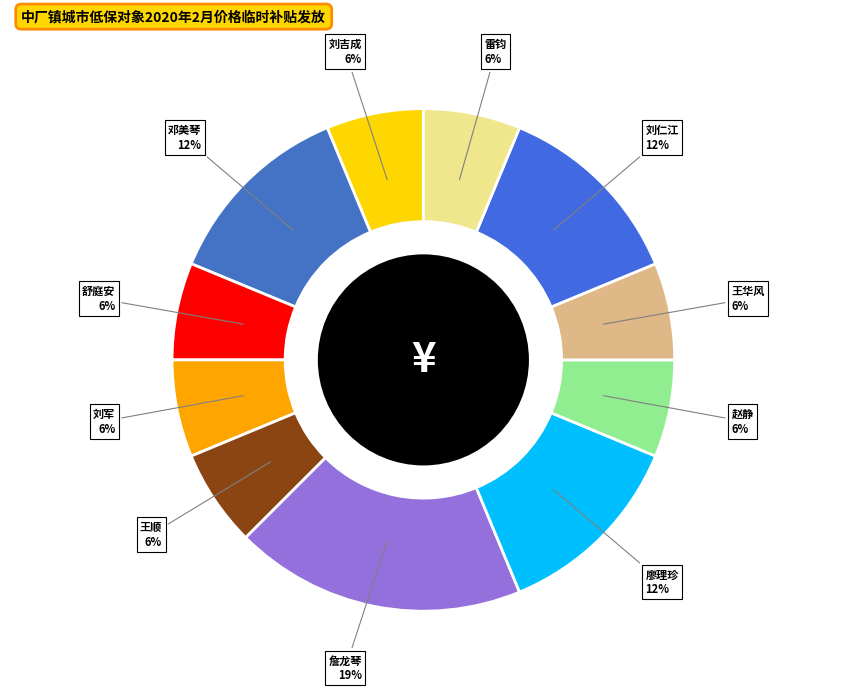

How many slices are in this pie chart?

11